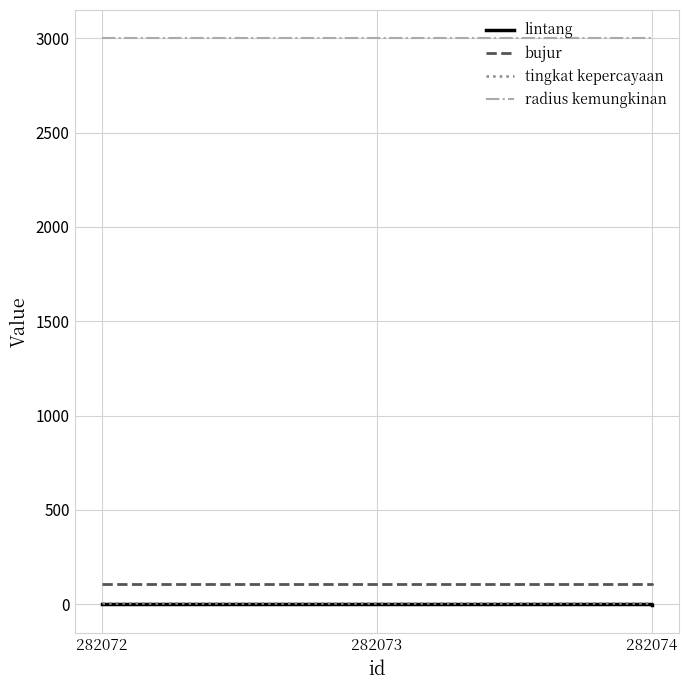

Which series has the largest total across all categories?

radius kemungkinan